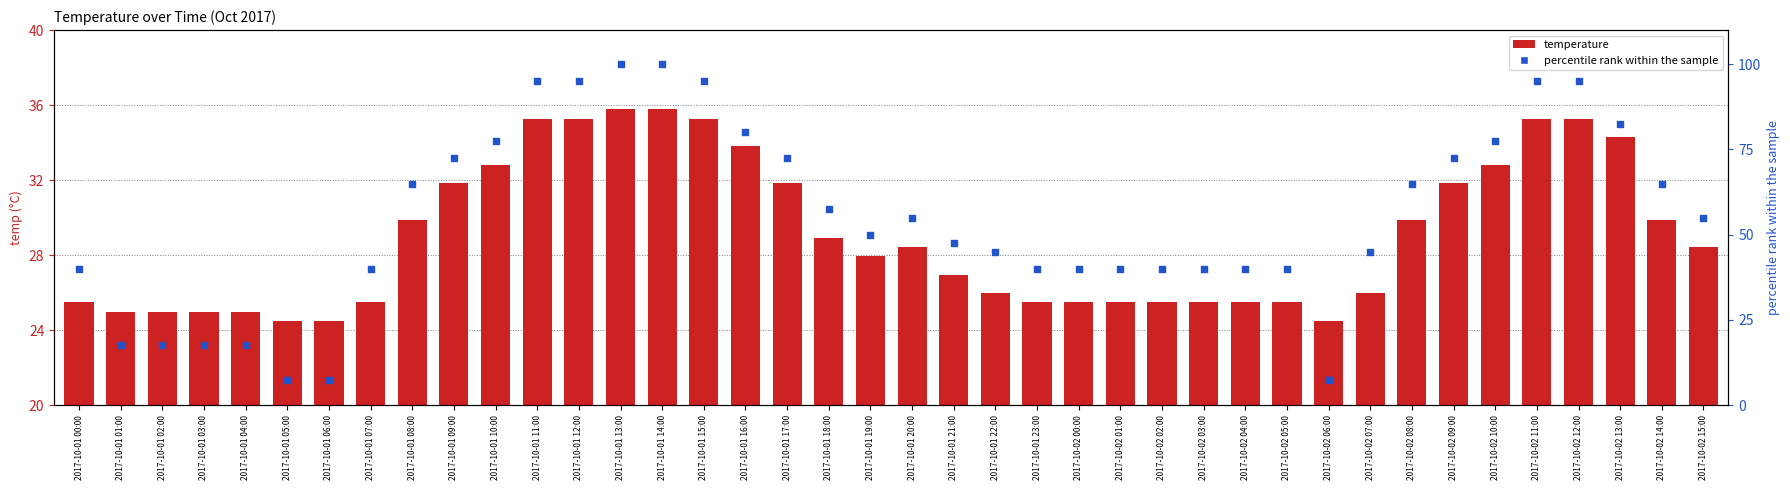

Is the value of temperature at 2017-10-01 19:00 greater than the value of percentile rank within the sample at 2017-10-01 19:00?

No